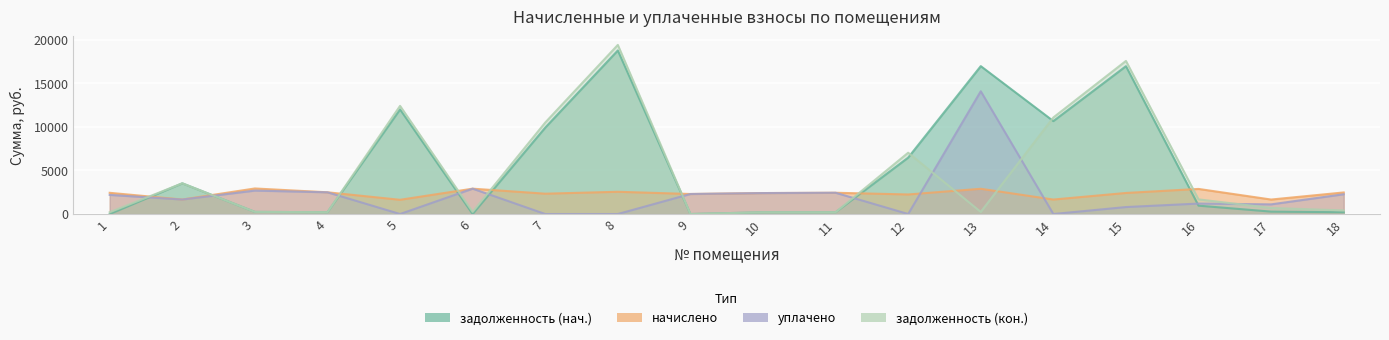

What is the maximum value for задолженность (нач.)?

18774.6